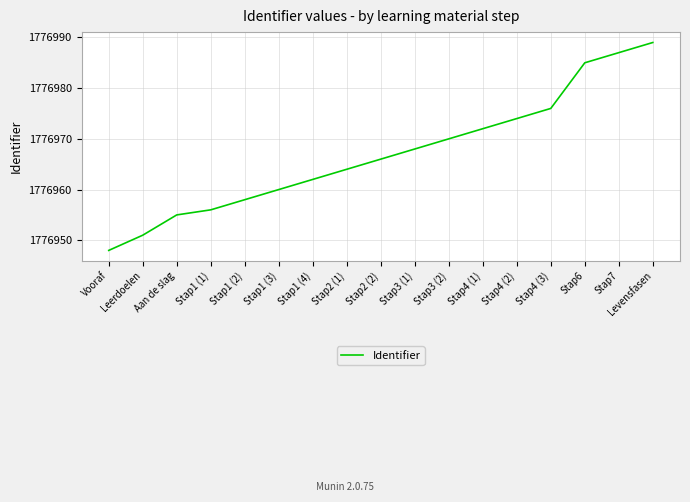

Approximately how many times larger is the value at Stap6 compared to Stap4 (2)?

1.0